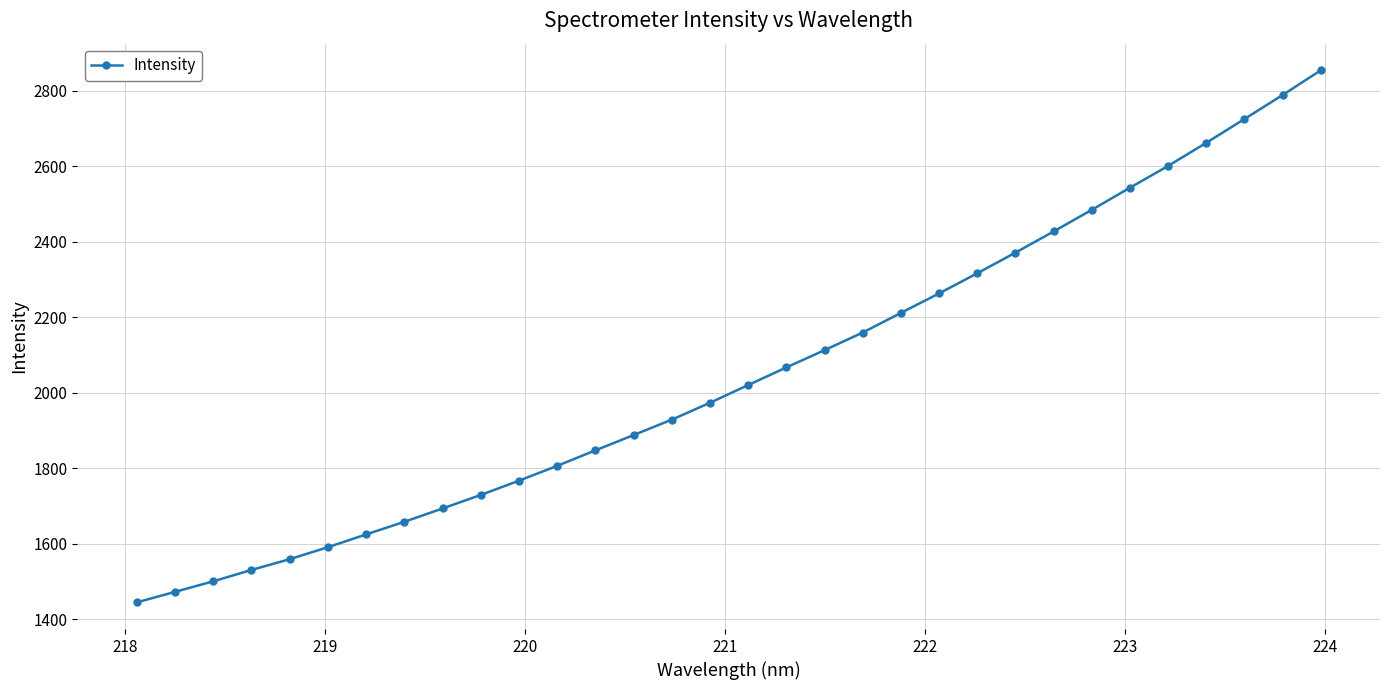

What is the greatest value displayed?

2854.7